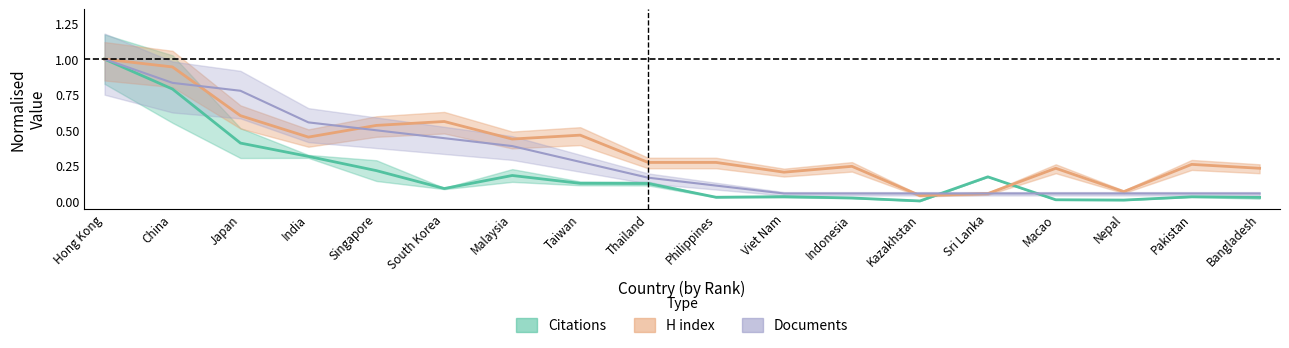

At which label does Citations reach its minimum?

Kazakhstan